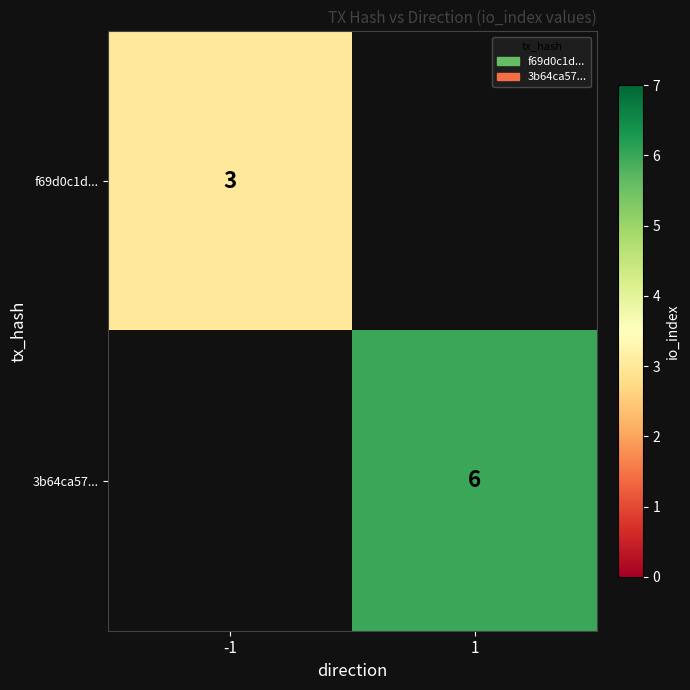

Is it true that f69d0c1d... equals 1 at -1?

False